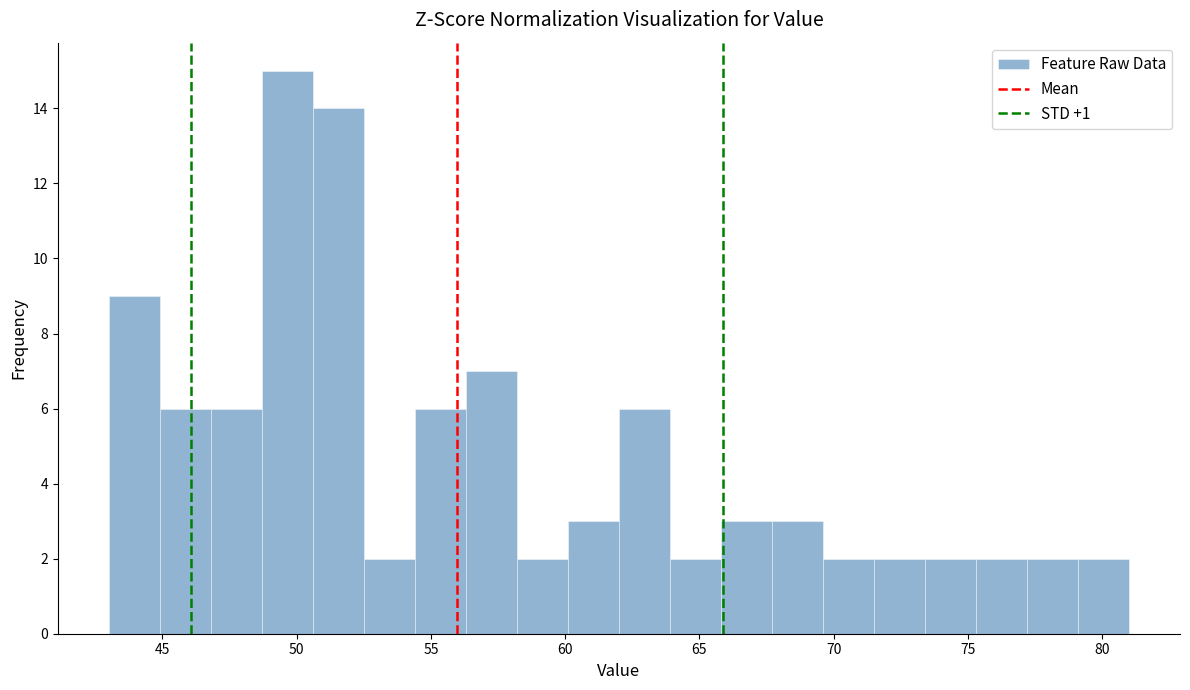

Around what value on the x-axis is the tallest bar? Give the approximate position of its centre, as read against the axis.

49.5